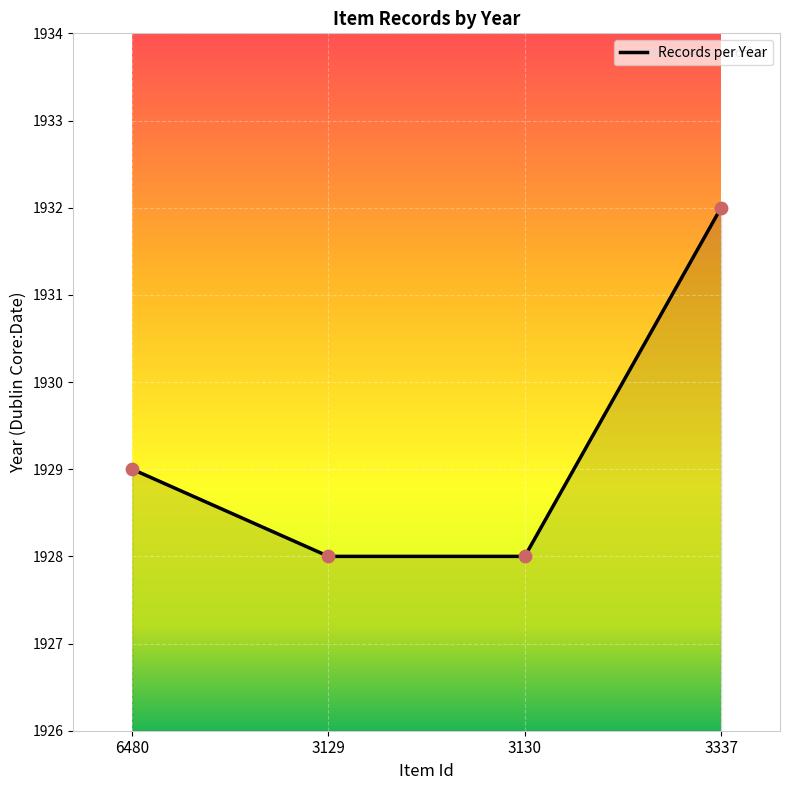

Between 3337 and 3129, which is larger?

3337